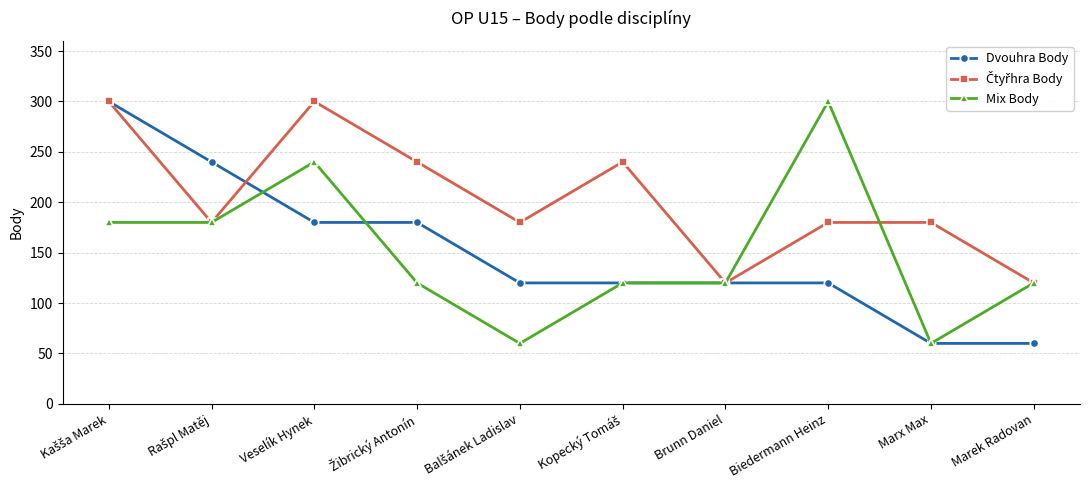

What position from the right is Marx Max?

2